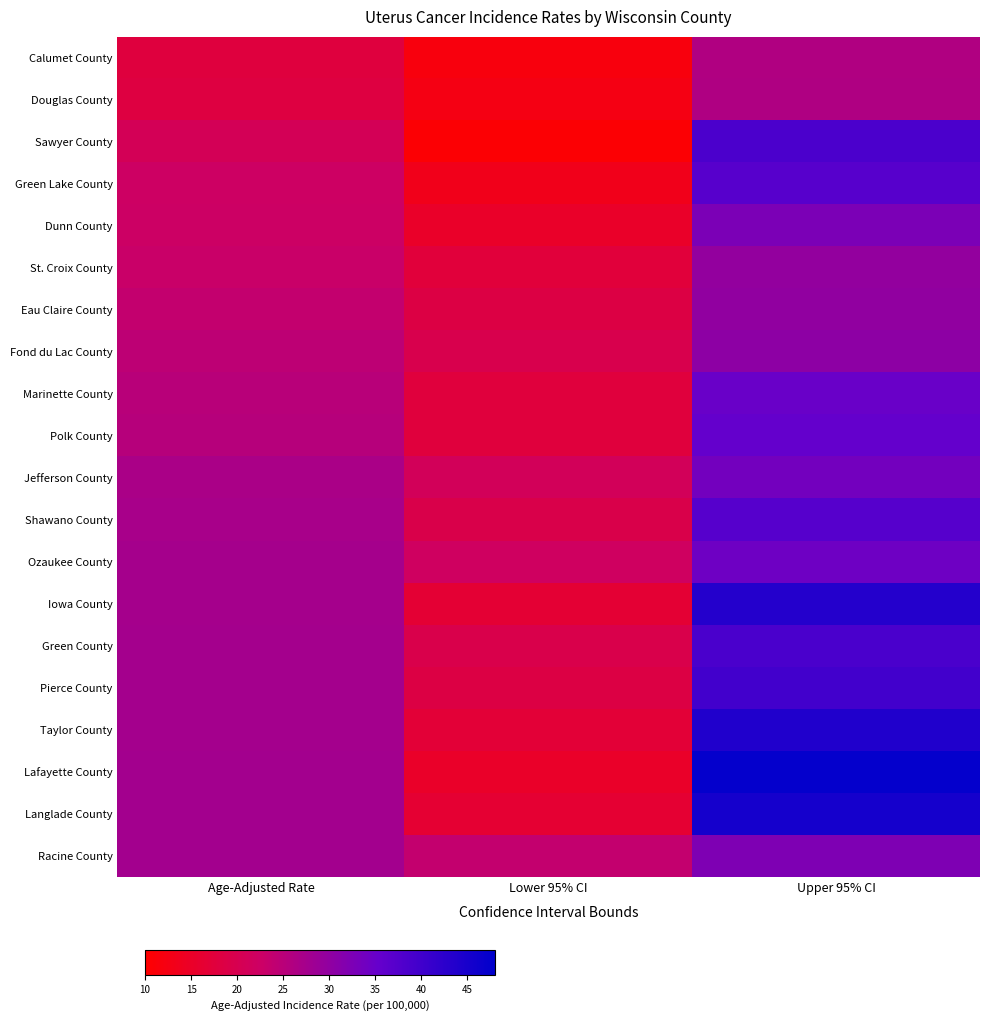

Reading left to right, list all the values displayed in this chart.

Calumet County: Age-Adjusted Rate=17.8	Lower 95% CI=11.7	Upper 95% CI=26.1
Douglas County: Age-Adjusted Rate=18.2	Lower 95% CI=12.4	Upper 95% CI=26.3
Sawyer County: Age-Adjusted Rate=20.8	Lower 95% CI=10.7	Upper 95% CI=38.6
Green Lake County: Age-Adjusted Rate=22.4	Lower 95% CI=13.3	Upper 95% CI=37.1
Dunn County: Age-Adjusted Rate=22.6	Lower 95% CI=15.2	Upper 95% CI=32.7
St. Croix County: Age-Adjusted Rate=23.0	Lower 95% CI=17.5	Upper 95% CI=29.7
Eau Claire County: Age-Adjusted Rate=23.8	Lower 95% CI=18.6	Upper 95% CI=30.0
Fond du Lac County: Age-Adjusted Rate=24.5	Lower 95% CI=19.7	Upper 95% CI=30.4
Marinette County: Age-Adjusted Rate=25.0	Lower 95% CI=17.7	Upper 95% CI=34.9
Polk County: Age-Adjusted Rate=25.3	Lower 95% CI=17.7	Upper 95% CI=35.4
Jefferson County: Age-Adjusted Rate=26.9	Lower 95% CI=21.2	Upper 95% CI=33.7
Shawano County: Age-Adjusted Rate=27.1	Lower 95% CI=19.3	Upper 95% CI=37.3
Ozaukee County: Age-Adjusted Rate=27.4	Lower 95% CI=21.9	Upper 95% CI=34.2
Iowa County: Age-Adjusted Rate=27.5	Lower 95% CI=16.6	Upper 95% CI=43.4
Green County: Age-Adjusted Rate=27.6	Lower 95% CI=19.4	Upper 95% CI=38.7
Pierce County: Age-Adjusted Rate=27.6	Lower 95% CI=18.6	Upper 95% CI=39.7
Taylor County: Age-Adjusted Rate=27.6	Lower 95% CI=16.9	Upper 95% CI=43.9
Lafayette County: Age-Adjusted Rate=27.8	Lower 95% CI=15.2	Upper 95% CI=47.3
Langlade County: Age-Adjusted Rate=27.8	Lower 95% CI=16.5	Upper 95% CI=45.2
Racine County: Age-Adjusted Rate=27.8	Lower 95% CI=23.8	Upper 95% CI=32.3